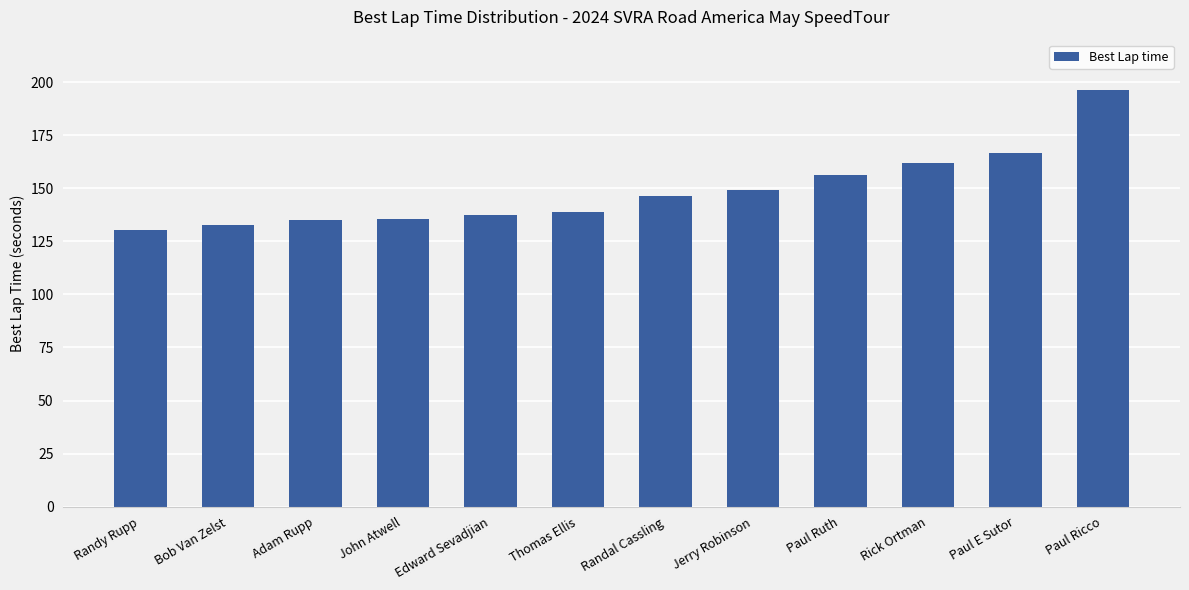

What position from the right is Randal Cassling?

6